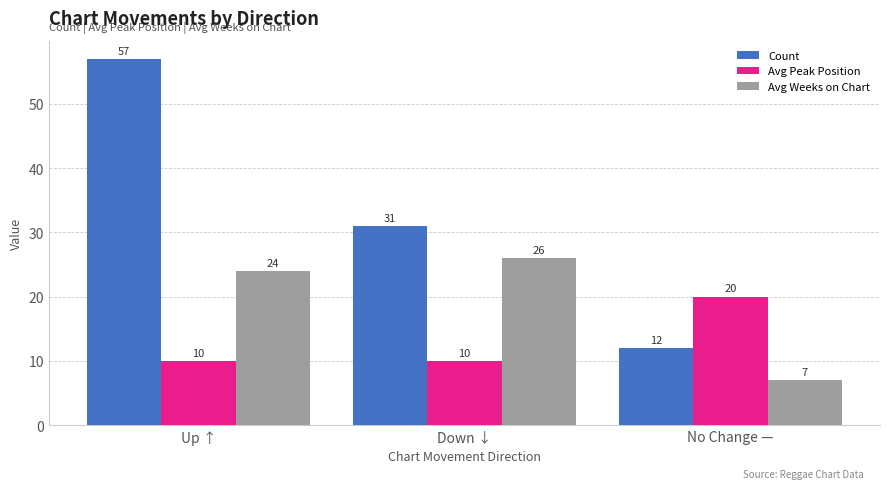

Read the Avg Peak Position value at Up ↑.

10